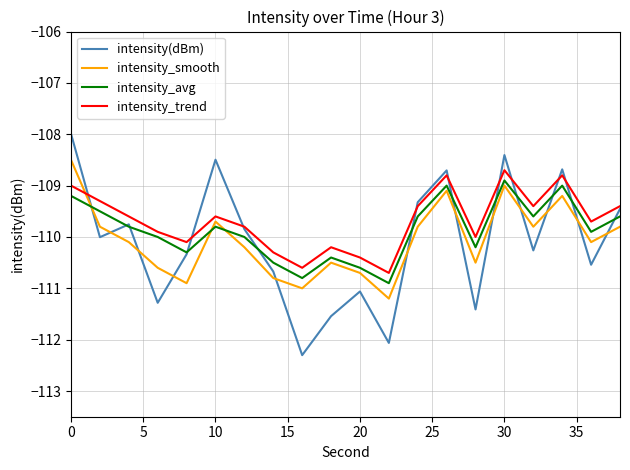

Which series has the widest spread of values?

intensity(dBm)